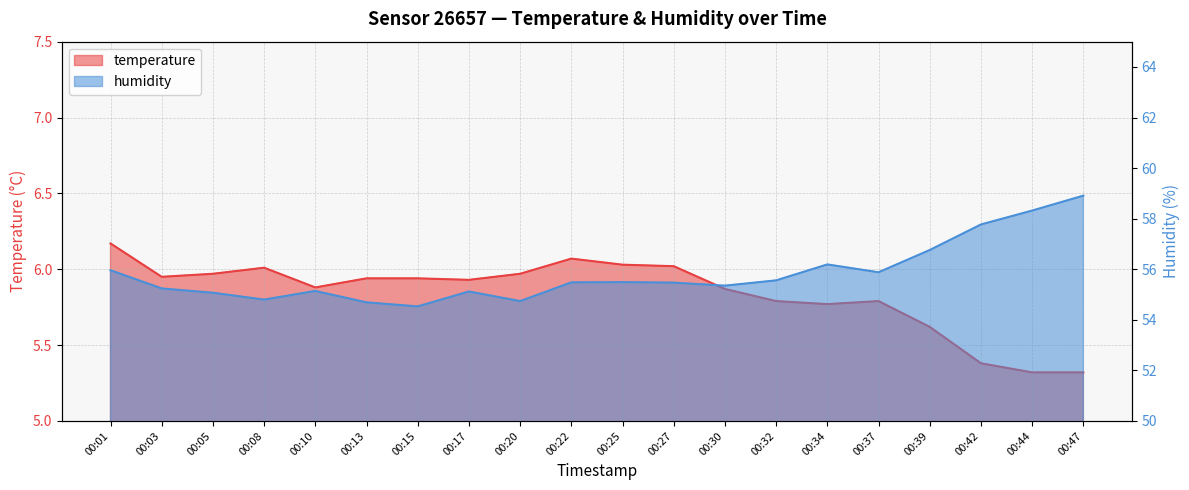

At how many categories does at least one series exceed 52?

20